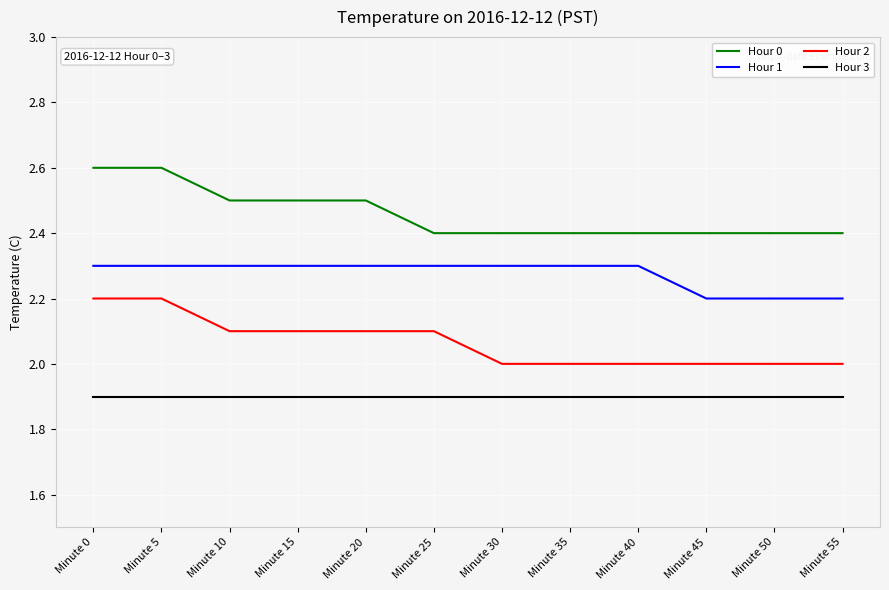

What is the approximate value of Hour 0 at Minute 20?

2.5